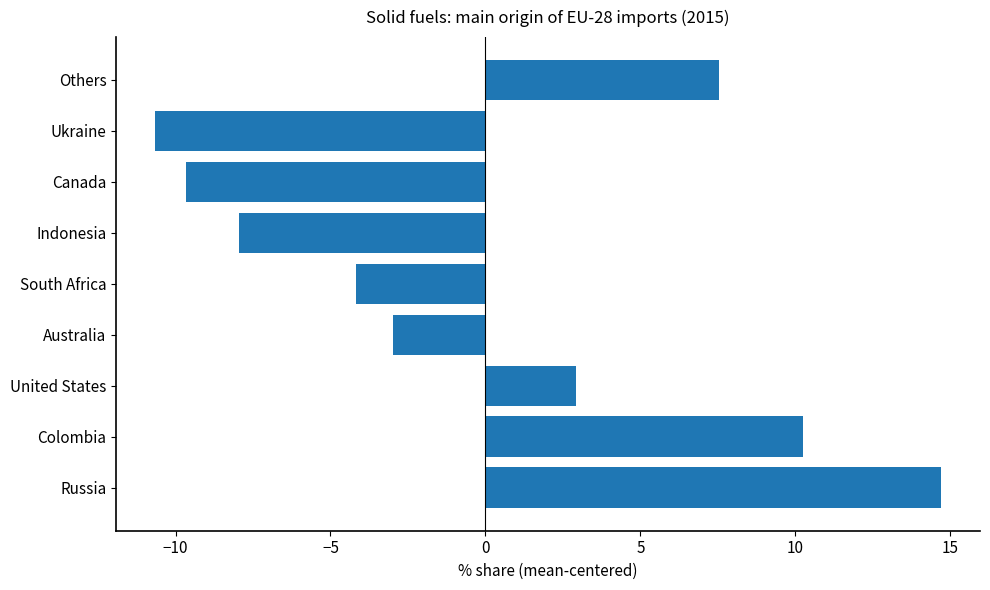

How many data points are less than -2?

5